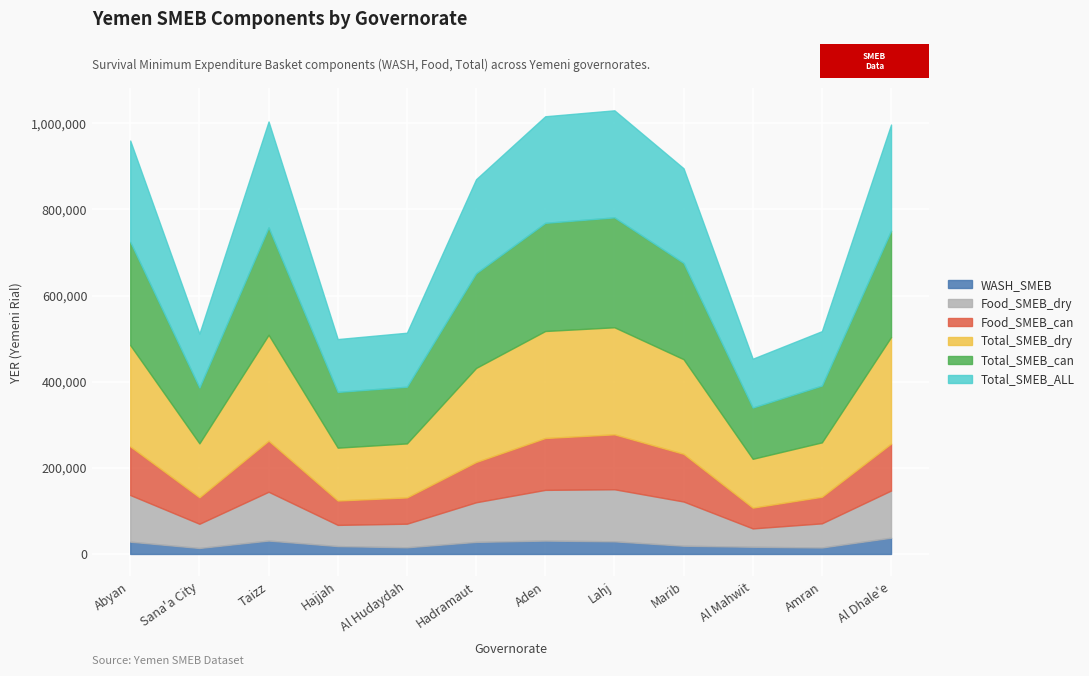

Is the value of Food_SMEB_dry at Taizz greater than the value of WASH_SMEB at Marib?

Yes